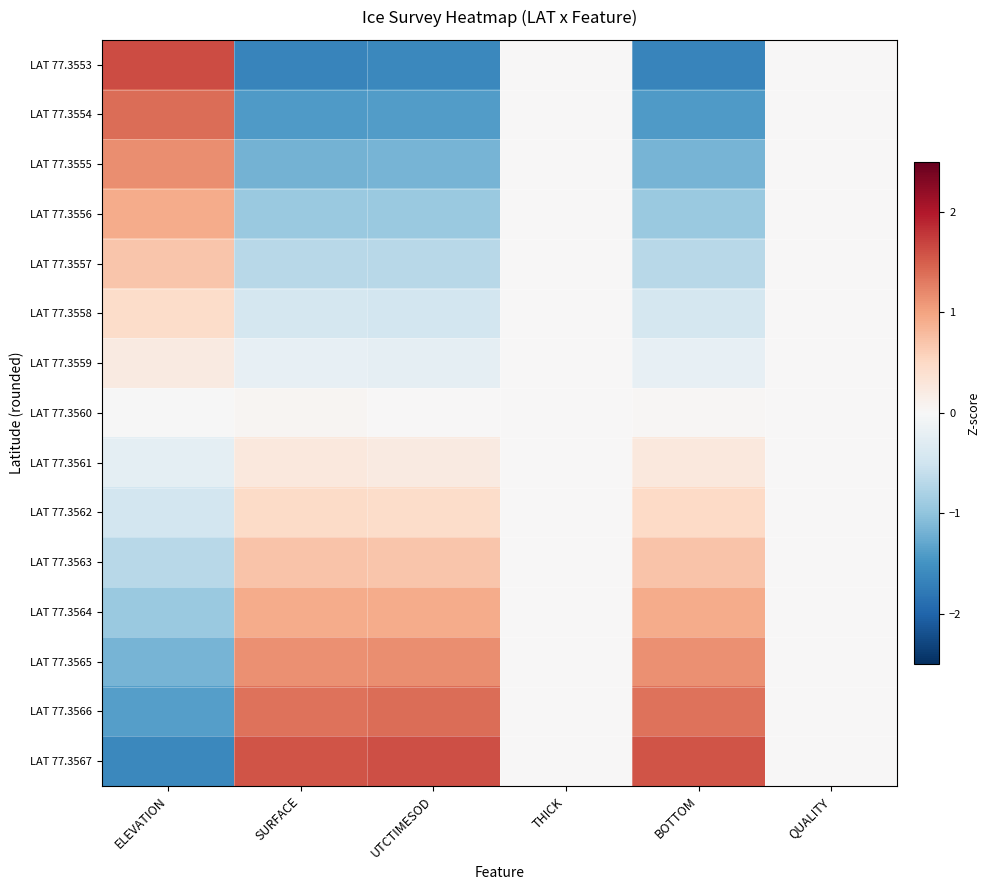

At which category does the chart reach its peak across all series?

ELEVATION